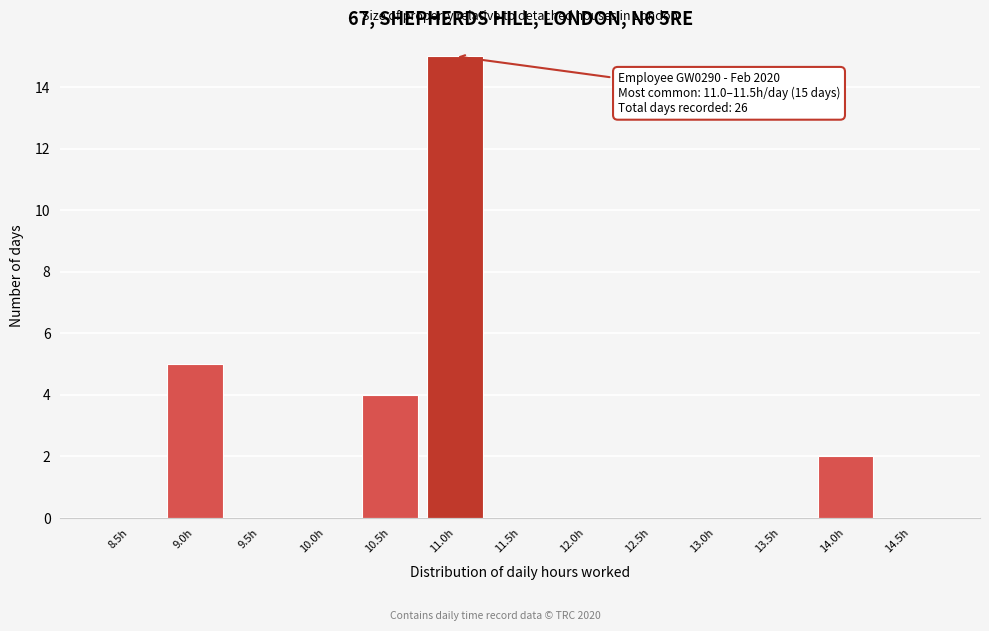

Reading left to right, transcribe all the data shown in this chart.

8.5h=0	9.0h=5	9.5h=0	10.0h=0	10.5h=4	11.0h=15	11.5h=0	12.0h=0	12.5h=0	13.0h=0	13.5h=0	14.0h=2	14.5h=0